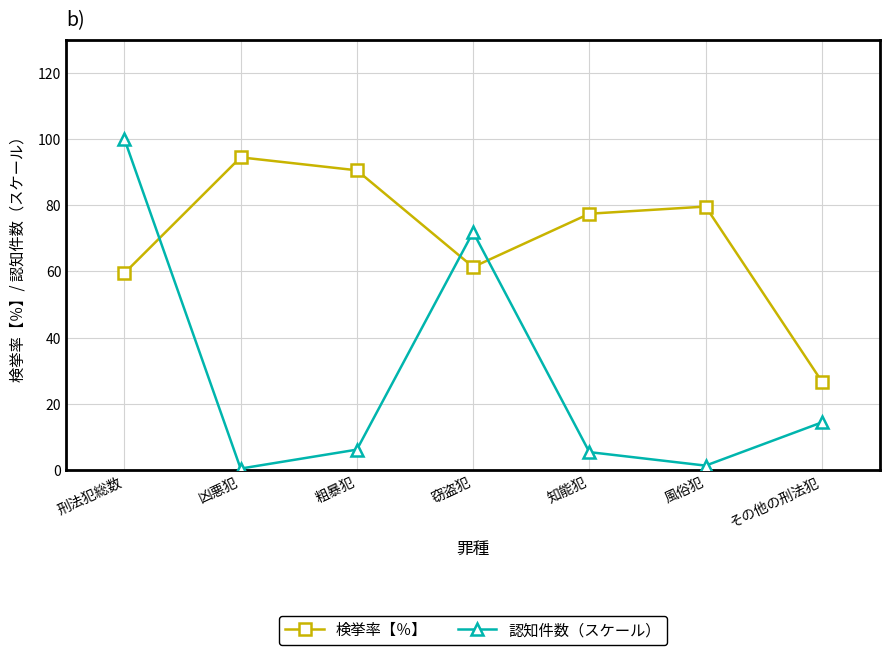

What is the smallest value displayed?

0.5